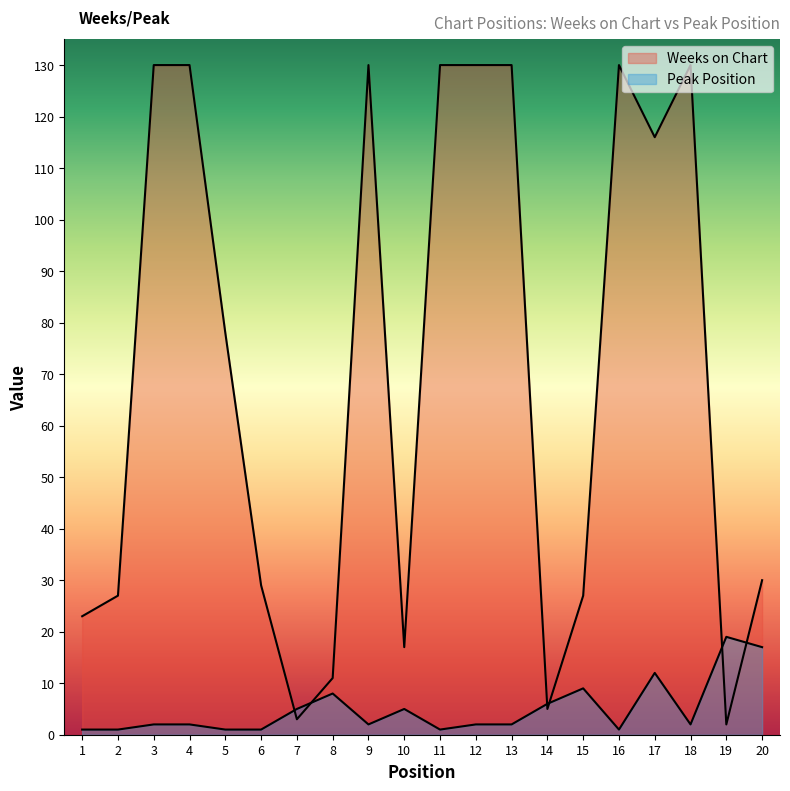

What are all the series names shown in the legend?

Weeks on Chart, Peak Position